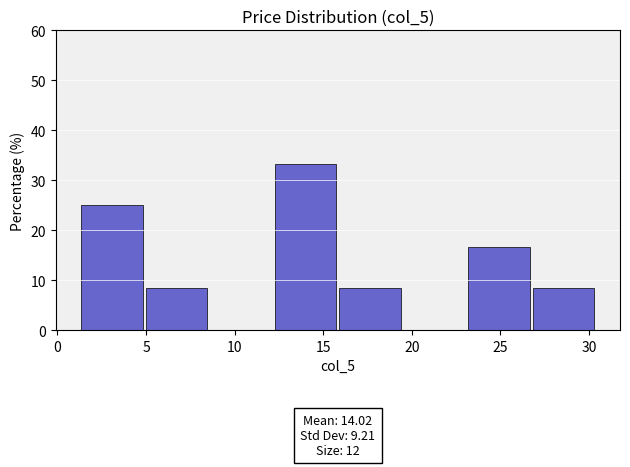

Over which range of the x-axis is the bar tallest?

12.5 to 16.0